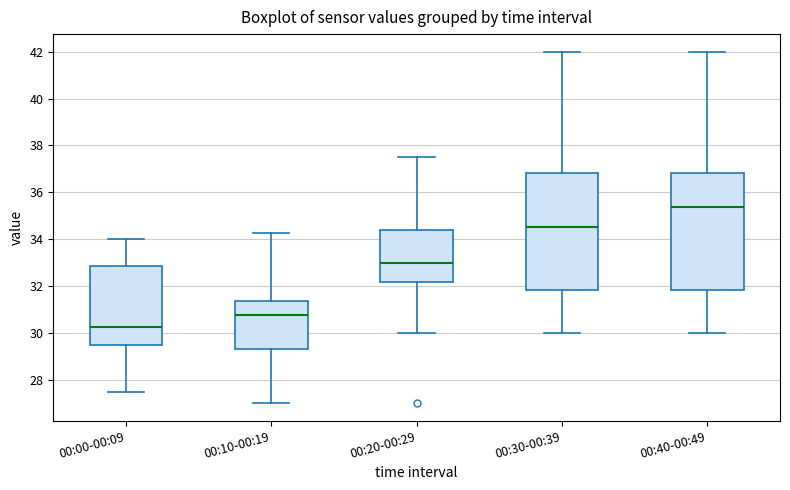

Reading left to right, read every box against the y-axis: the position of its median line, the range the box covers, and the ends of its whiskers. The values are not printed on the chart, so give them approximately, as read against the axis.

00:00-00:09: median 30.2, box 29.6 to 32.8, whiskers 27.6 to 34.0
00:10-00:19: median 30.8, box 29.4 to 31.4, whiskers 27.0 to 34.2
00:20-00:29: median 33.0, box 32.2 to 34.4, whiskers 30.0 to 37.6
00:30-00:39: median 34.6, box 31.8 to 36.8, whiskers 30.0 to 42.0
00:40-00:49: median 35.4, box 31.8 to 36.8, whiskers 30.0 to 42.0